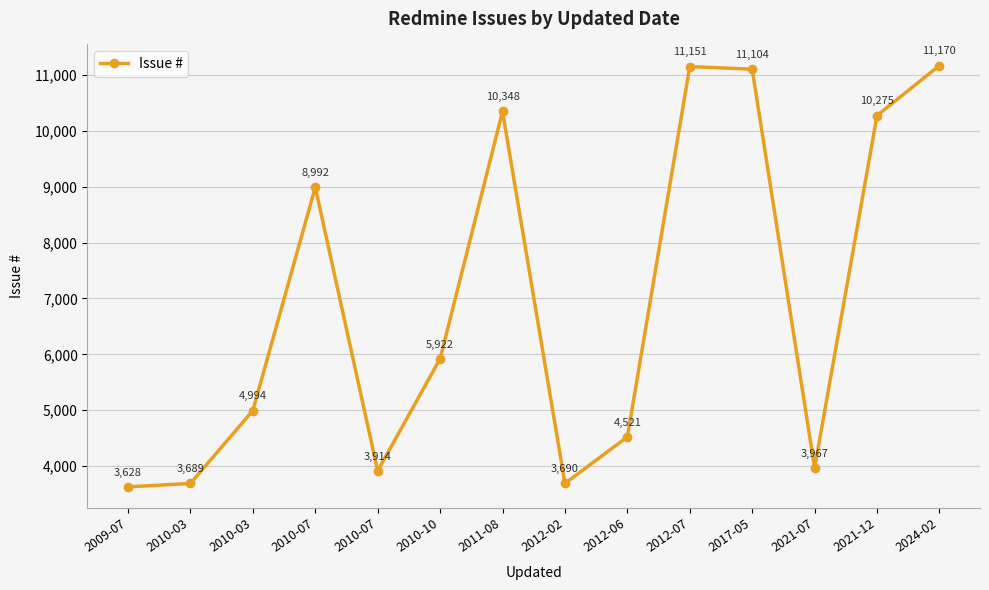

How many lines are shown in the chart?

1